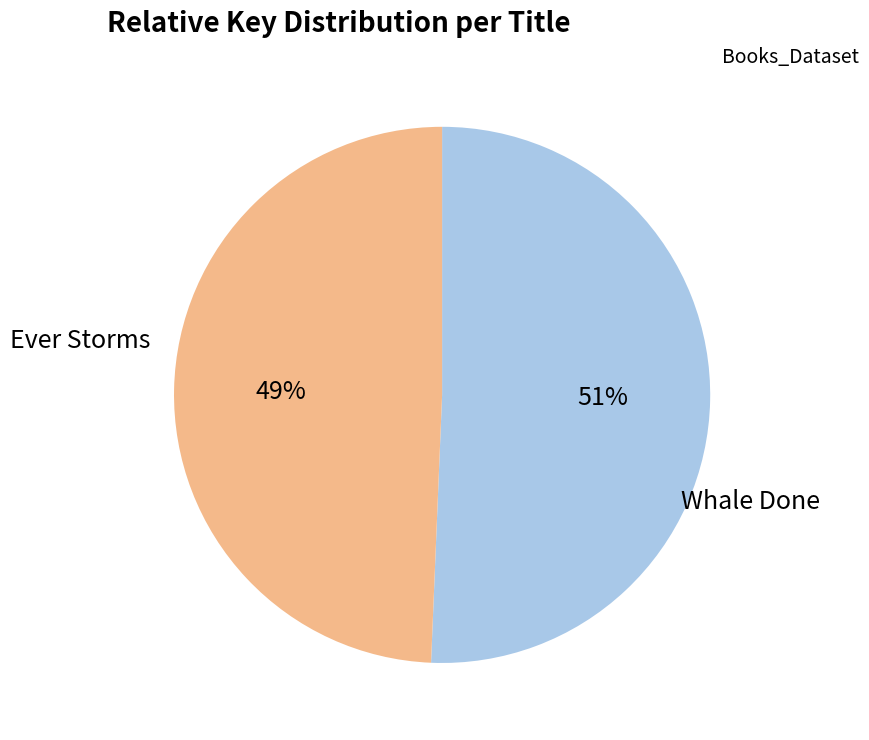

Is there a majority slice in this chart?

Yes